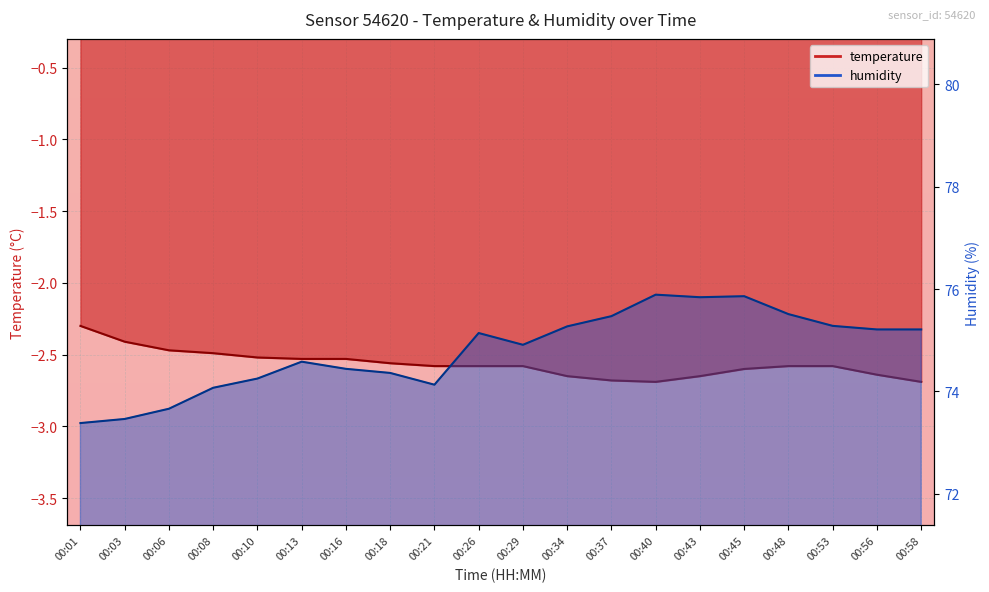

True or false: humidity and temperature intersect in this chart.

False